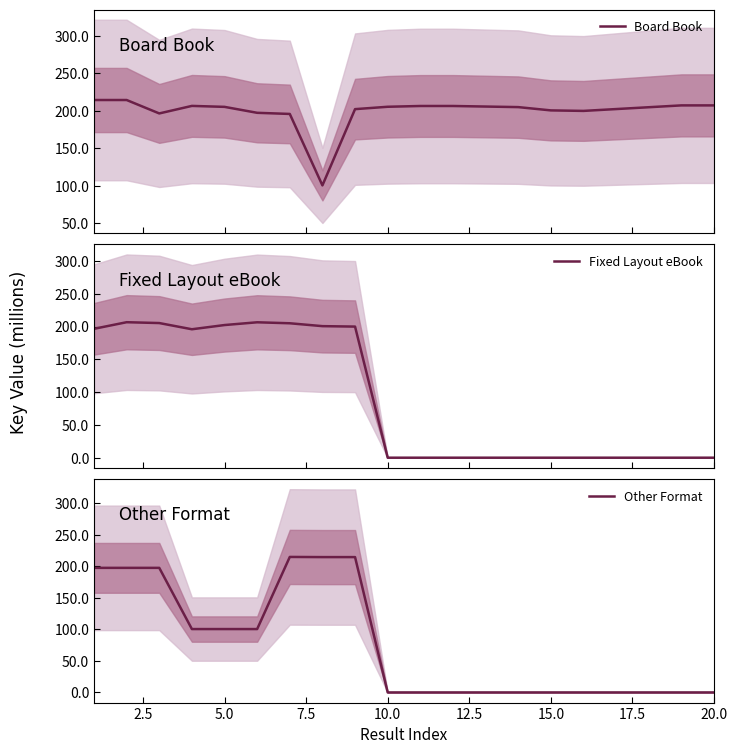

What is the highest value of the Fixed Layout eBook series?

206.6